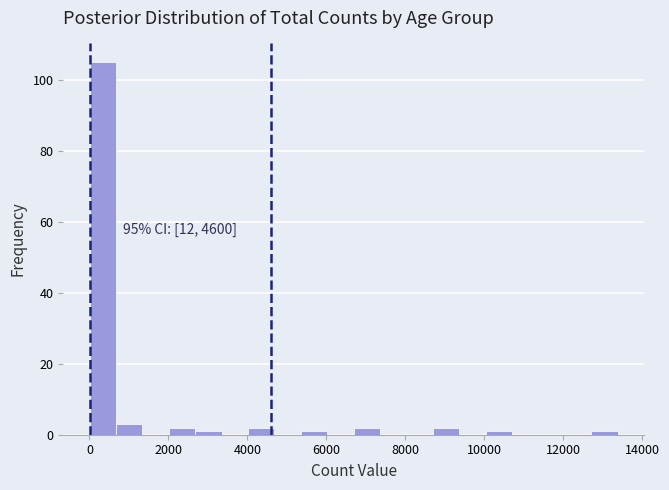

Read against the x-axis, roughly where is the centre of the tallest bar?

400